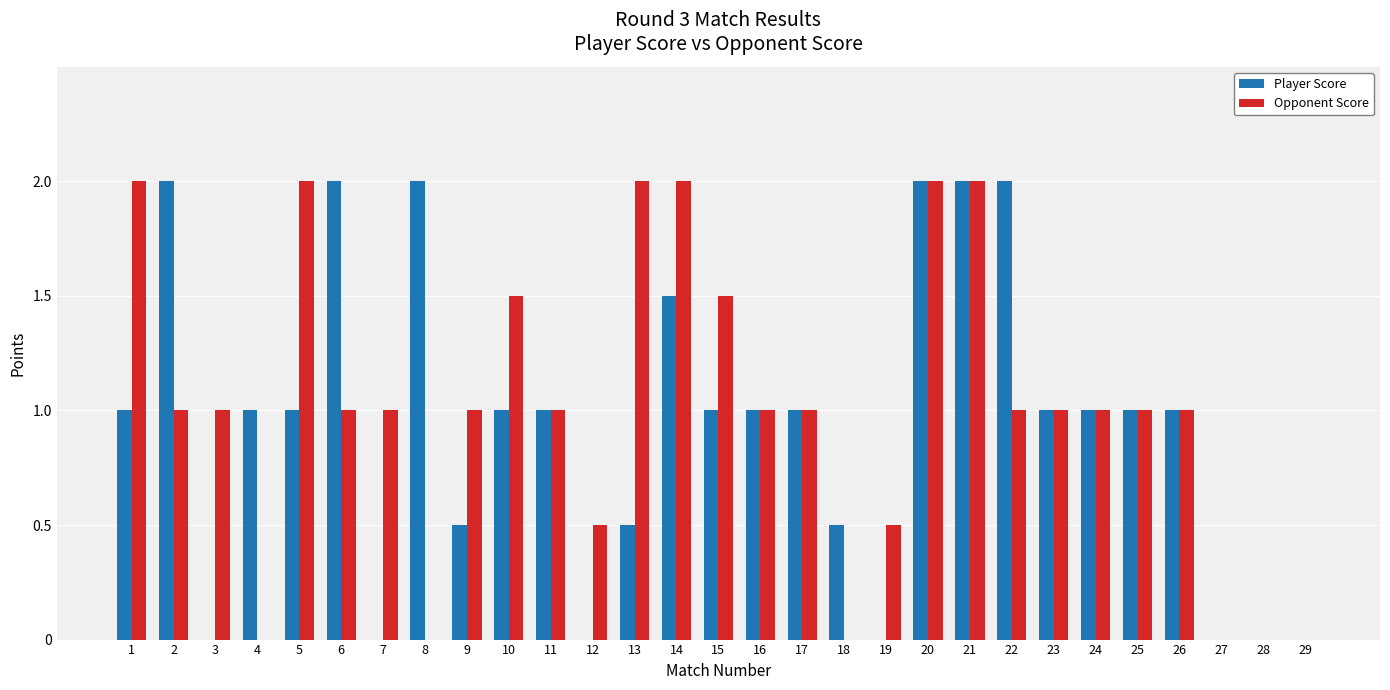

Is it true that Player Score equals 0.8 at 19?

False